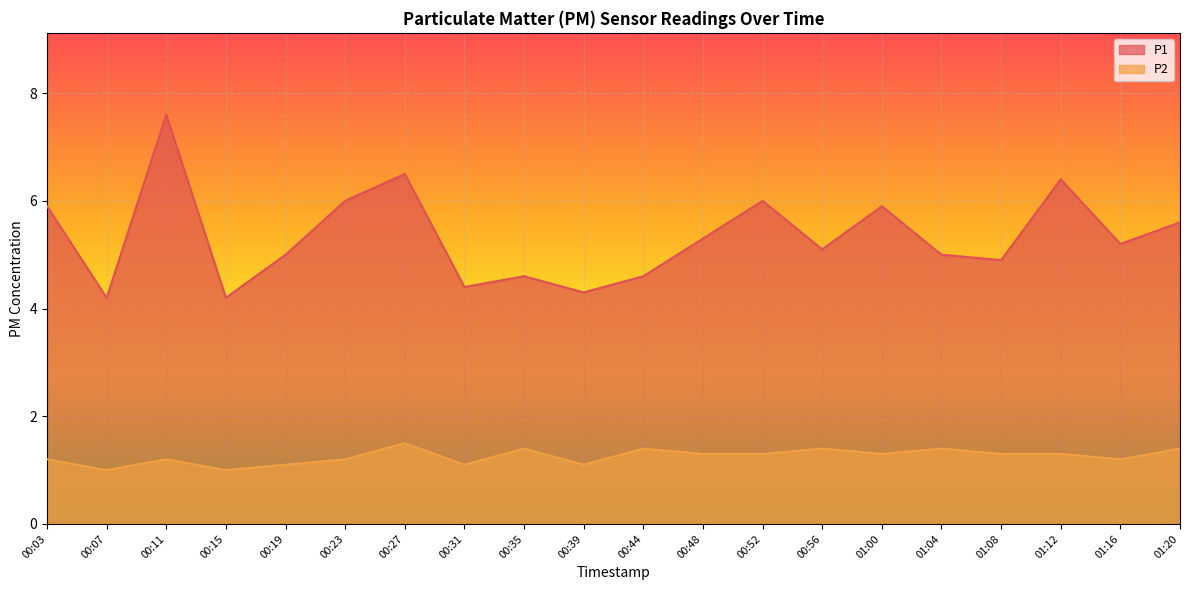

At which label is P2 closest to 1?

00:07